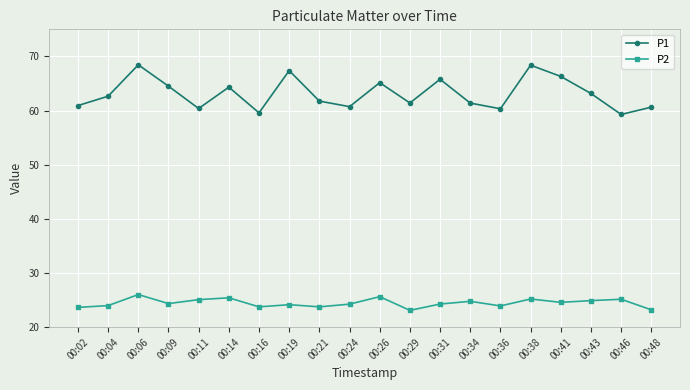

List the series in order of their overall mean, highest first.

P1, P2